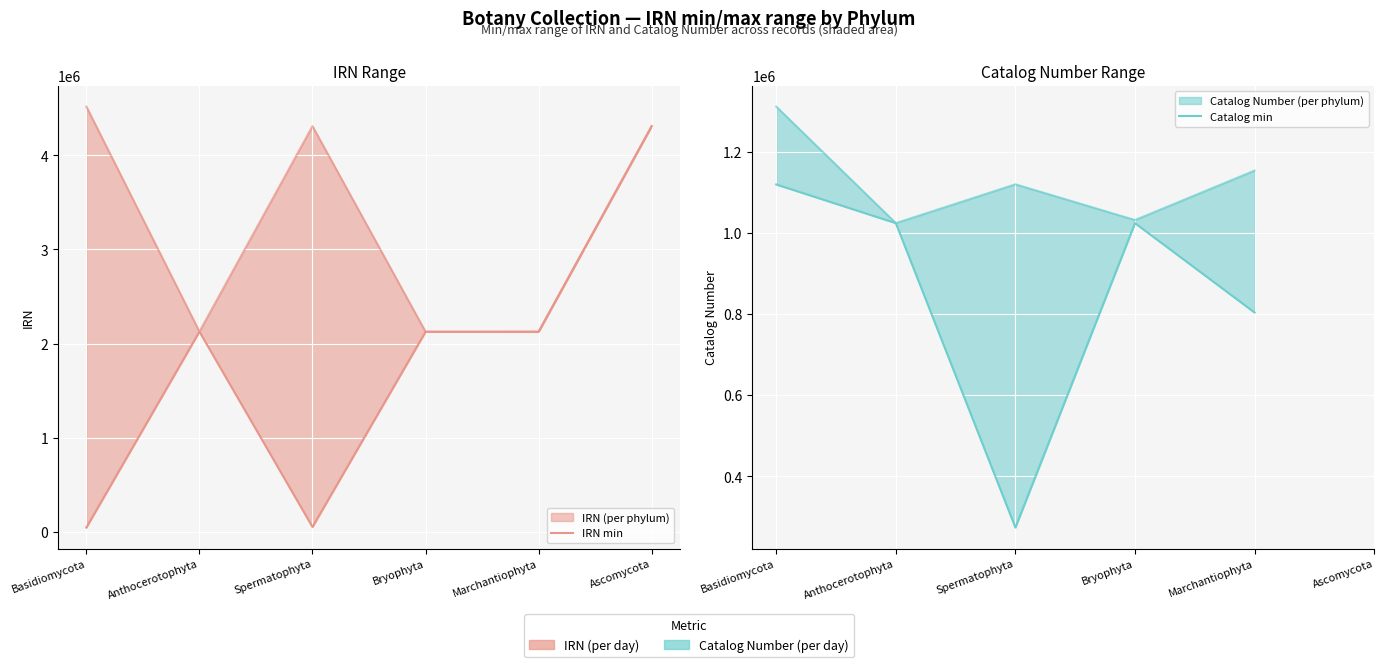

Read the IRN_max value at Bryophyta, to the nearest 100.

2126100